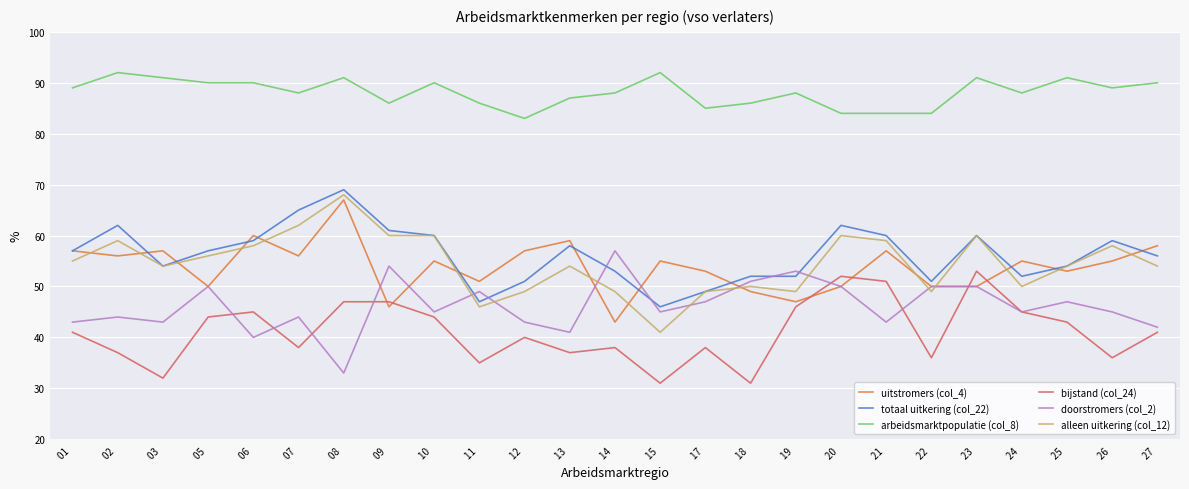

What is the spread (max minus min) of values at 23 ?

41